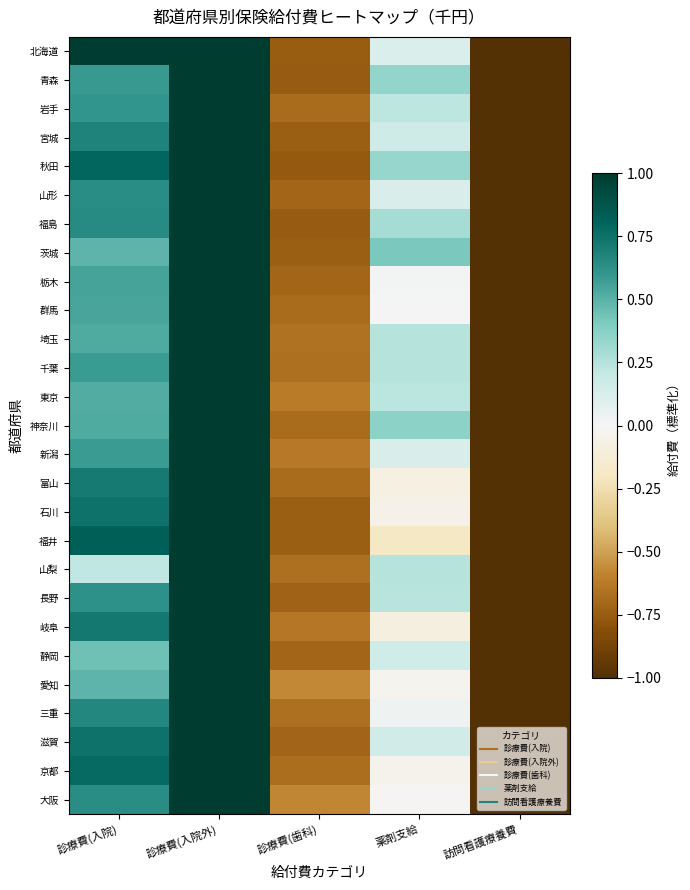

Reading left to right, extract all data points from this chart.

北海道: 診療費(入院)=1.0	診療費(入院外)=1.0	診療費(歯科)=-0.7	薬剤支給=0.1	訪問看護療養費=-1.0
青森: 診療費(入院)=0.6	診療費(入院外)=1.0	診療費(歯科)=-0.8	薬剤支給=0.3	訪問看護療養費=-1.0
岩手: 診療費(入院)=0.6	診療費(入院外)=1.0	診療費(歯科)=-0.7	薬剤支給=0.2	訪問看護療養費=-1.0
宮城: 診療費(入院)=0.7	診療費(入院外)=1.0	診療費(歯科)=-0.7	薬剤支給=0.2	訪問看護療養費=-1.0
秋田: 診療費(入院)=0.8	診療費(入院外)=1.0	診療費(歯科)=-0.8	薬剤支給=0.3	訪問看護療養費=-1.0
山形: 診療費(入院)=0.6	診療費(入院外)=1.0	診療費(歯科)=-0.7	薬剤支給=0.1	訪問看護療養費=-1.0
福島: 診療費(入院)=0.6	診療費(入院外)=1.0	診療費(歯科)=-0.8	薬剤支給=0.3	訪問看護療養費=-1.0
茨城: 診療費(入院)=0.5	診療費(入院外)=1.0	診療費(歯科)=-0.7	薬剤支給=0.4	訪問看護療養費=-1.0
栃木: 診療費(入院)=0.6	診療費(入院外)=1.0	診療費(歯科)=-0.7	薬剤支給=0.0	訪問看護療養費=-1.0
群馬: 診療費(入院)=0.5	診療費(入院外)=1.0	診療費(歯科)=-0.7	薬剤支給=-0.0	訪問看護療養費=-1.0
埼玉: 診療費(入院)=0.5	診療費(入院外)=1.0	診療費(歯科)=-0.7	薬剤支給=0.2	訪問看護療養費=-1.0
千葉: 診療費(入院)=0.6	診療費(入院外)=1.0	診療費(歯科)=-0.7	薬剤支給=0.2	訪問看護療養費=-1.0
東京: 診療費(入院)=0.5	診療費(入院外)=1.0	診療費(歯科)=-0.6	薬剤支給=0.2	訪問看護療養費=-1.0
神奈川: 診療費(入院)=0.5	診療費(入院外)=1.0	診療費(歯科)=-0.7	薬剤支給=0.4	訪問看護療養費=-1.0
新潟: 診療費(入院)=0.6	診療費(入院外)=1.0	診療費(歯科)=-0.6	薬剤支給=0.1	訪問看護療養費=-1.0
富山: 診療費(入院)=0.7	診療費(入院外)=1.0	診療費(歯科)=-0.7	薬剤支給=-0.1	訪問看護療養費=-1.0
石川: 診療費(入院)=0.7	診療費(入院外)=1.0	診療費(歯科)=-0.7	薬剤支給=-0.1	訪問看護療養費=-1.0
福井: 診療費(入院)=0.8	診療費(入院外)=1.0	診療費(歯科)=-0.7	薬剤支給=-0.2	訪問看護療養費=-1.0
山梨: 診療費(入院)=0.2	診療費(入院外)=1.0	診療費(歯科)=-0.7	薬剤支給=0.2	訪問看護療養費=-1.0
長野: 診療費(入院)=0.6	診療費(入院外)=1.0	診療費(歯科)=-0.7	薬剤支給=0.2	訪問看護療養費=-1.0
岐阜: 診療費(入院)=0.7	診療費(入院外)=1.0	診療費(歯科)=-0.6	薬剤支給=-0.1	訪問看護療養費=-1.0
静岡: 診療費(入院)=0.4	診療費(入院外)=1.0	診療費(歯科)=-0.7	薬剤支給=0.2	訪問看護療養費=-1.0
愛知: 診療費(入院)=0.5	診療費(入院外)=1.0	診療費(歯科)=-0.6	薬剤支給=-0.0	訪問看護療養費=-1.0
三重: 診療費(入院)=0.7	診療費(入院外)=1.0	診療費(歯科)=-0.7	薬剤支給=0.0	訪問看護療養費=-1.0
滋賀: 診療費(入院)=0.7	診療費(入院外)=1.0	診療費(歯科)=-0.7	薬剤支給=0.2	訪問看護療養費=-1.0
京都: 診療費(入院)=0.8	診療費(入院外)=1.0	診療費(歯科)=-0.7	薬剤支給=-0.0	訪問看護療養費=-1.0
大阪: 診療費(入院)=0.6	診療費(入院外)=1.0	診療費(歯科)=-0.6	薬剤支給=-0.0	訪問看護療養費=-1.0